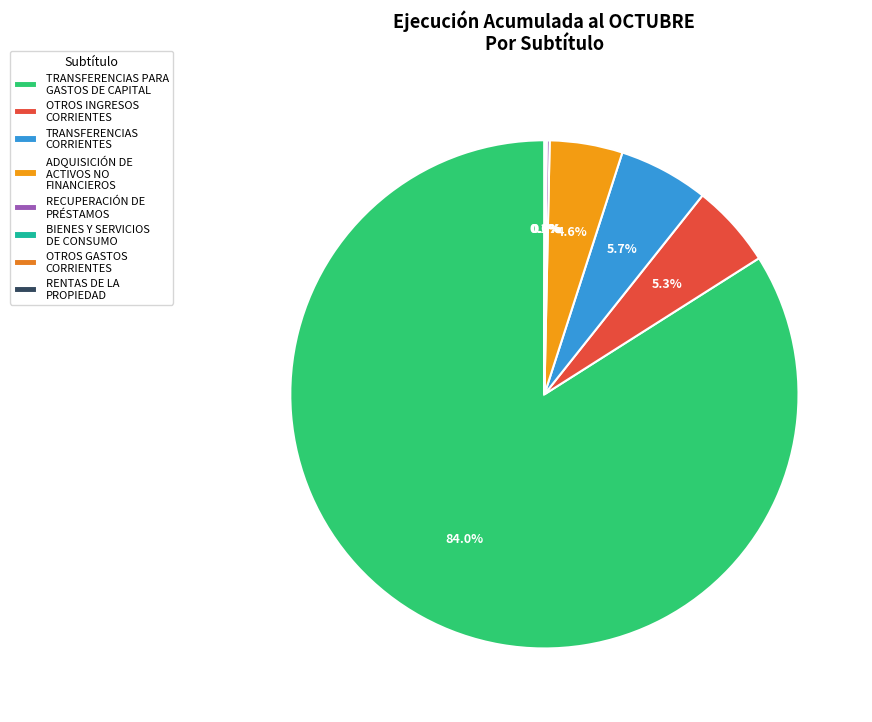

Approximately how many times larger is the value at TRANSFERENCIAS CORRIENTES compared to RENTAS DE LA PROPIEDAD?

102.8